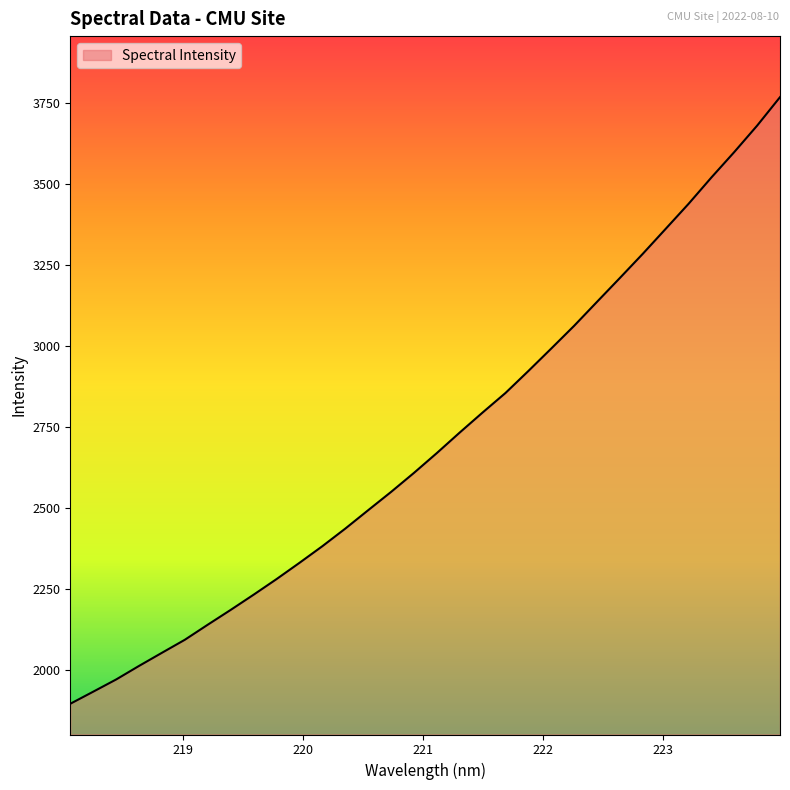

Reading left to right, transcribe all the data shown in this chart.

1896.5	1933.8	1971.5	2013.4	2053.9	2094.2	2140.6	2186.3	2233.2	2281.3	2331.5	2382.8	2437.1	2493.9	2550.3	2609.1	2670.4	2733.7	2795.6	2855.9	2923.8	2993.1	3063.3	3137.2	3210.9	3285.4	3362.4	3439.6	3521.1	3599.6	3681.1	3769.0